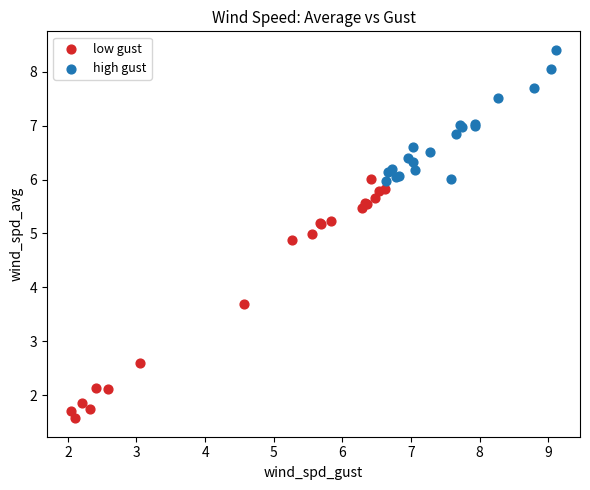

Which series reaches the maximum Y coordinate?

high gust